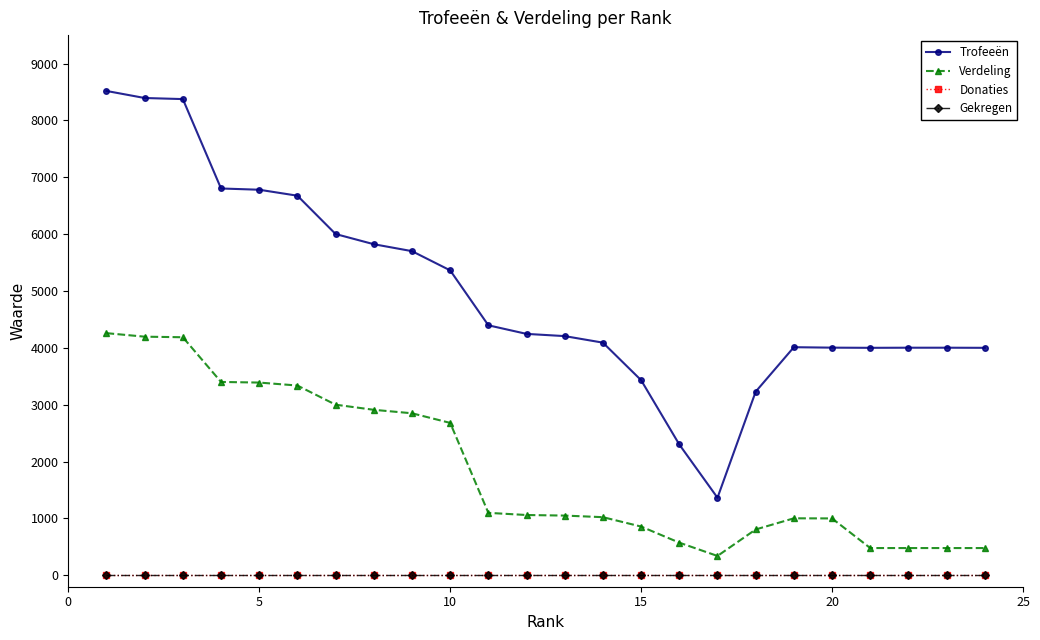

Does the chart have visible grid lines?

No